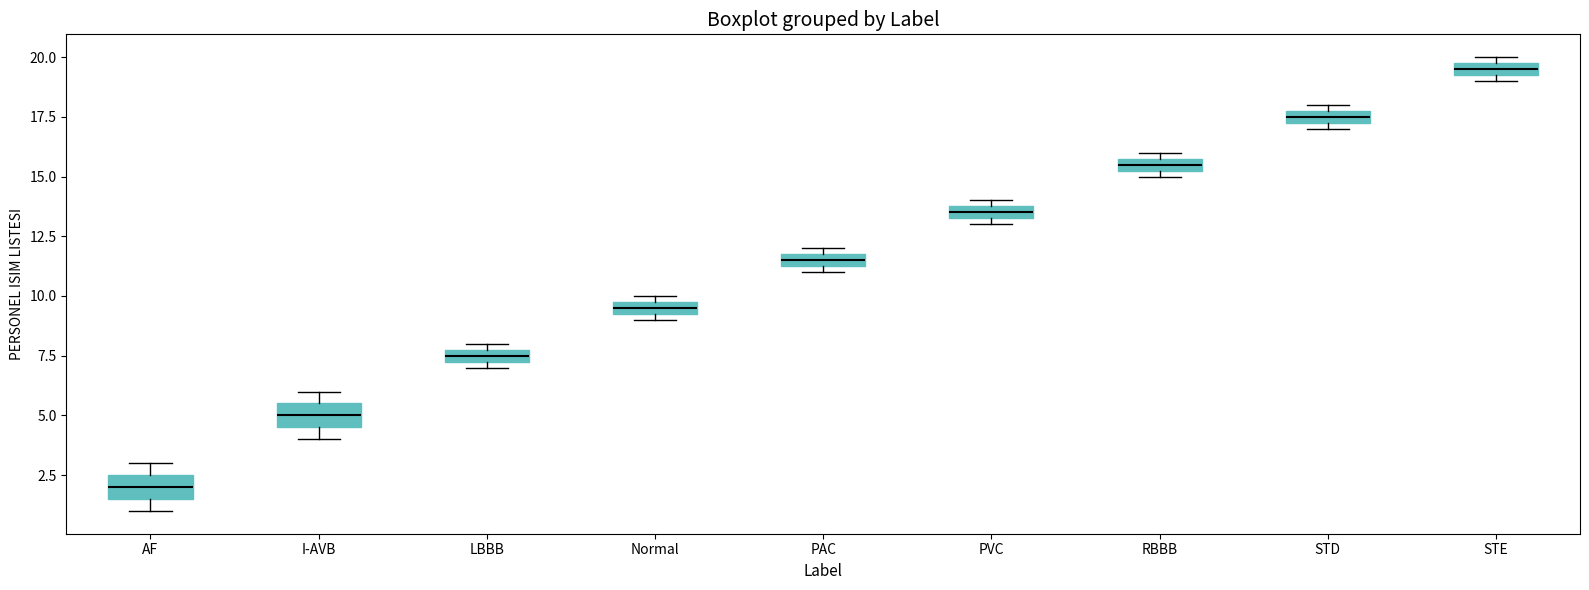

Where is the upper edge of the box for AF on the y-axis? The values are not printed on the chart, so give them approximately, as read against the axis.

2.5